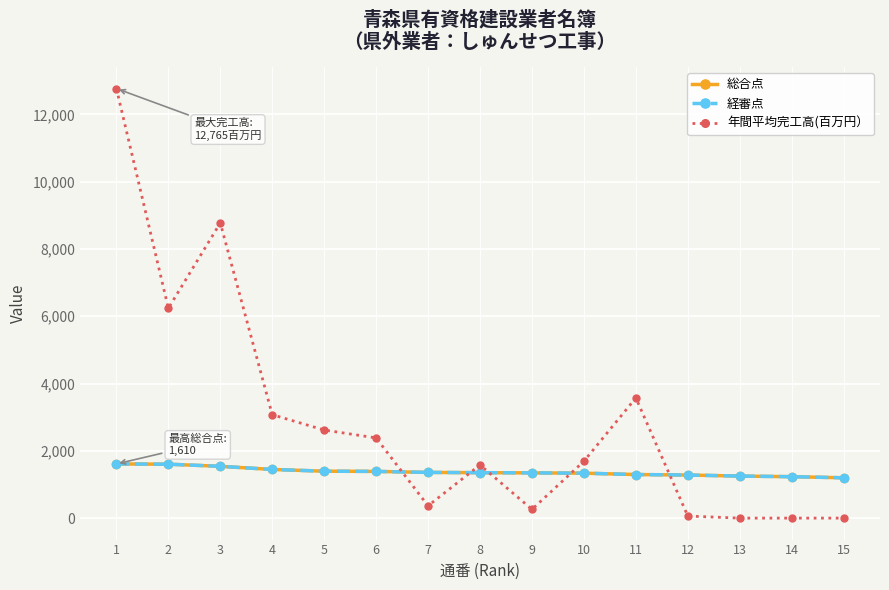

Which series has the largest total across all categories?

年間平均完工高(百万円）